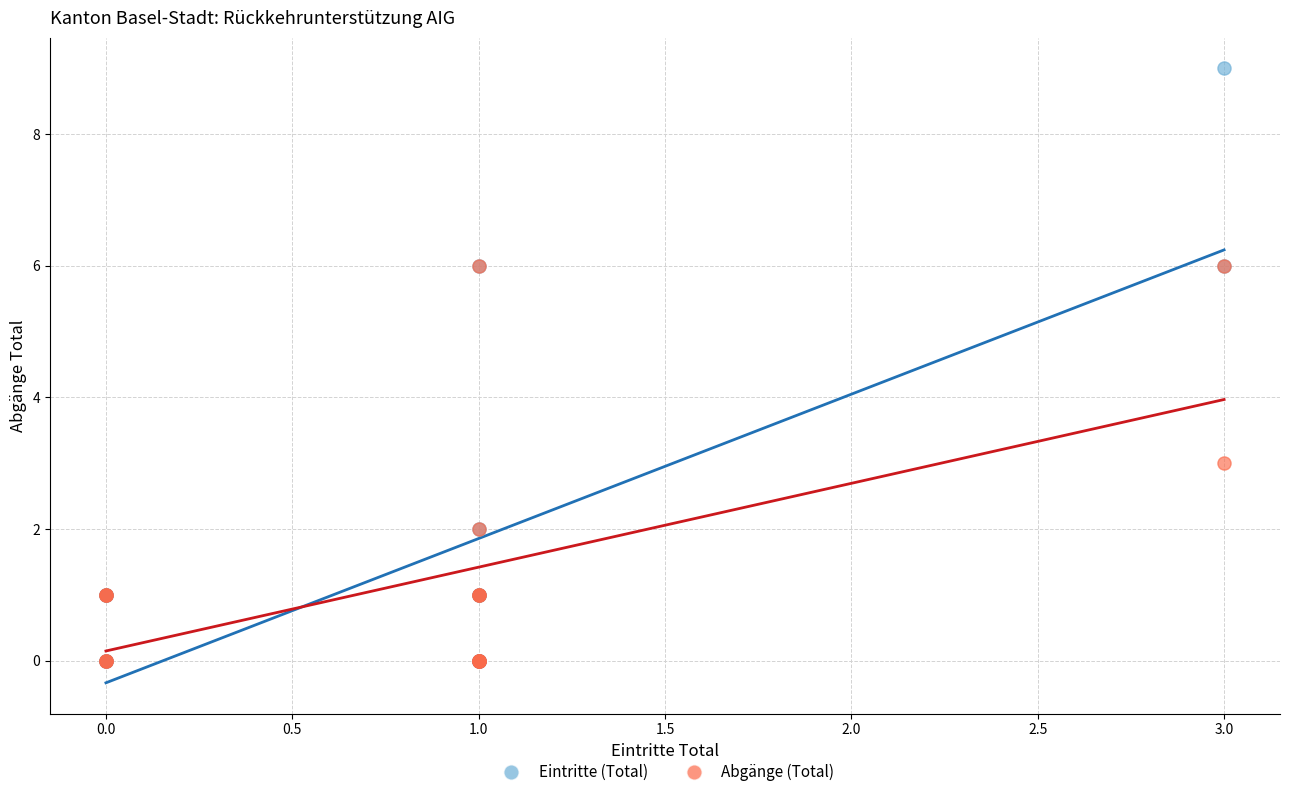

Across all series, what Y value is closest to 4?

3